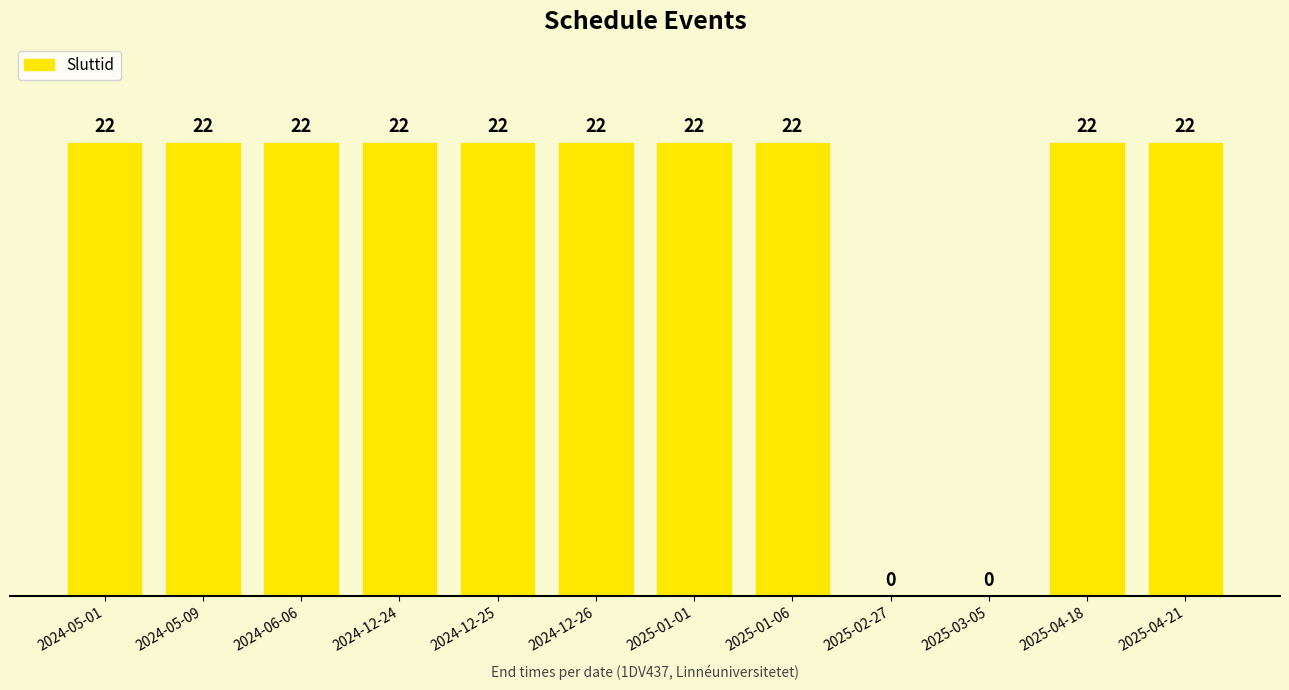

What is the sum of all values?

220